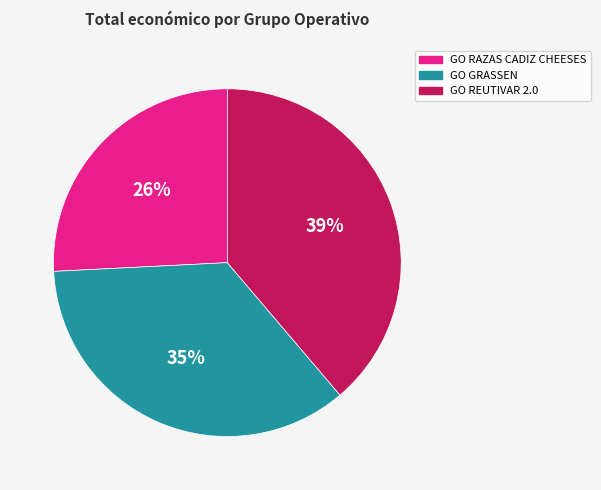

Does any single category account for the majority?

No